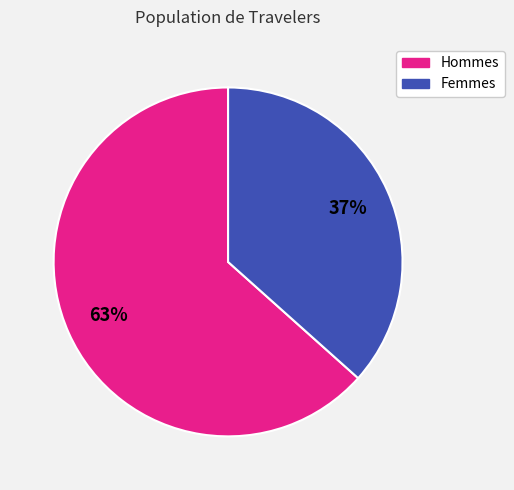

Do Femmes and Hommes together represent more than half of the pie?

Yes